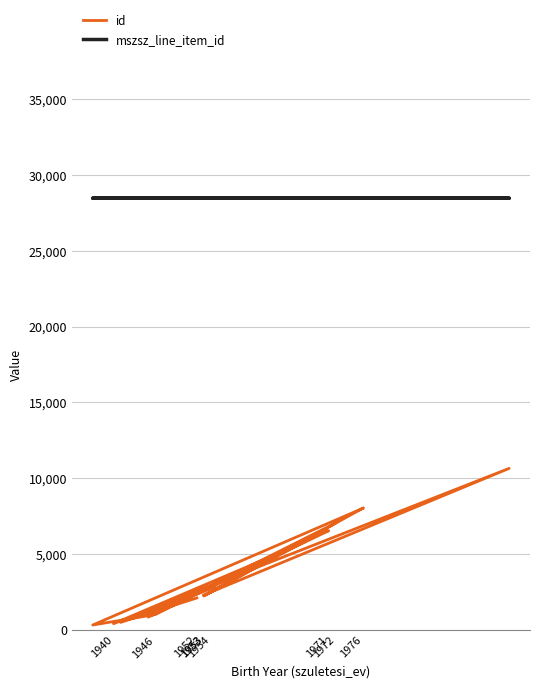

How many lines are shown in the chart?

2